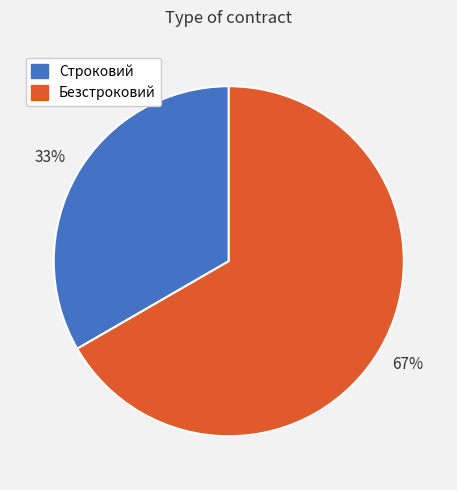

Is there a majority slice in this chart?

Yes